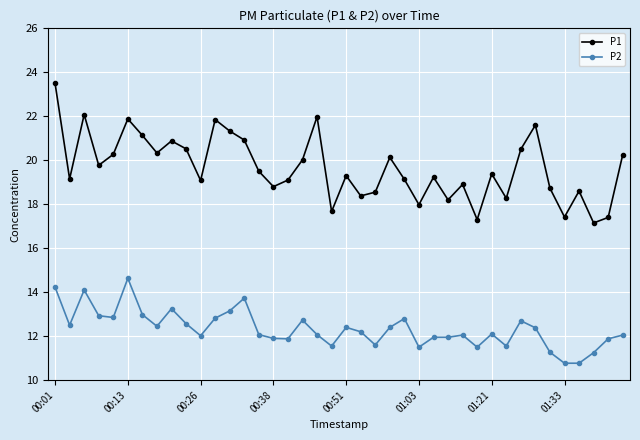

What is the greatest value displayed?

23.5